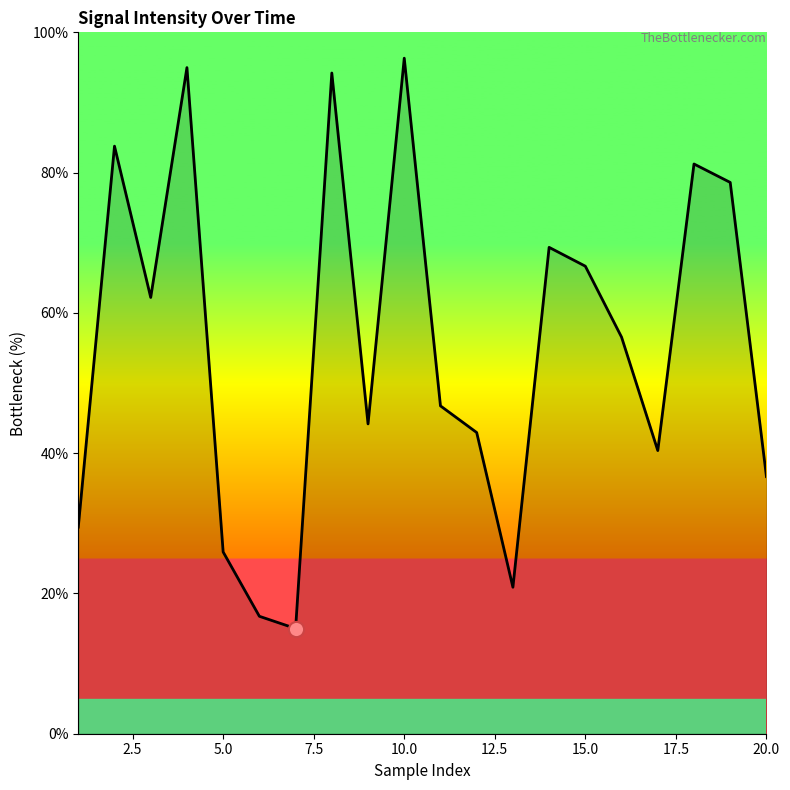

What is the smallest value displayed?

15.0